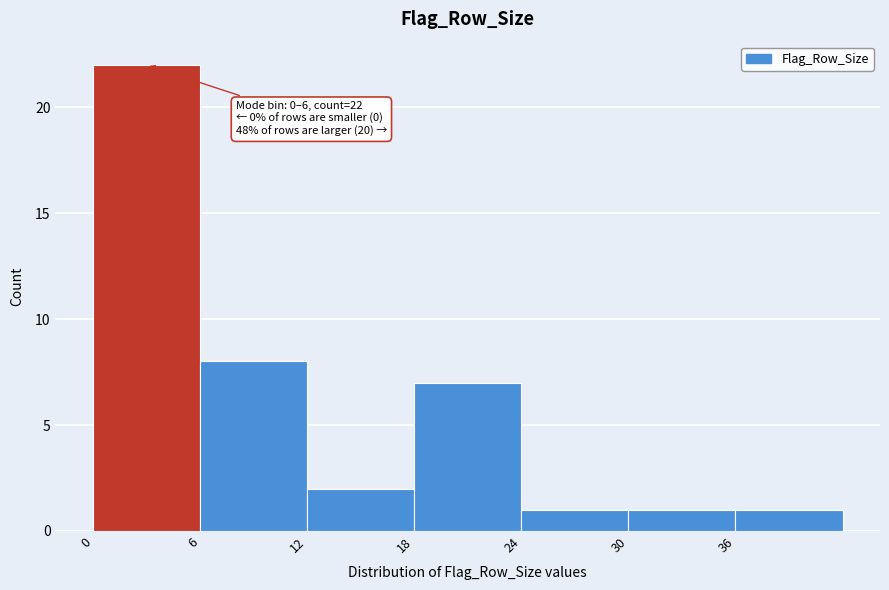

Which range on the x-axis has the tallest bar?

0 to 6